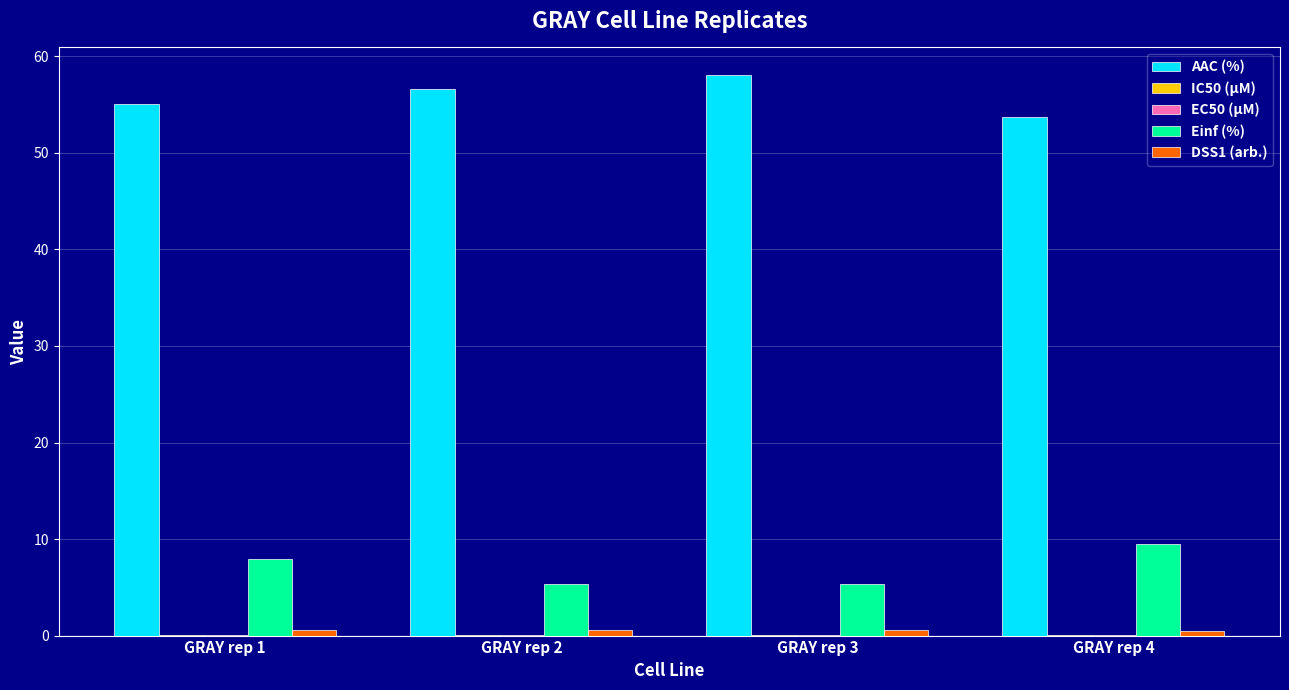

Is it true that AAC (%) equals 53.8 at GRAY rep 4?

True